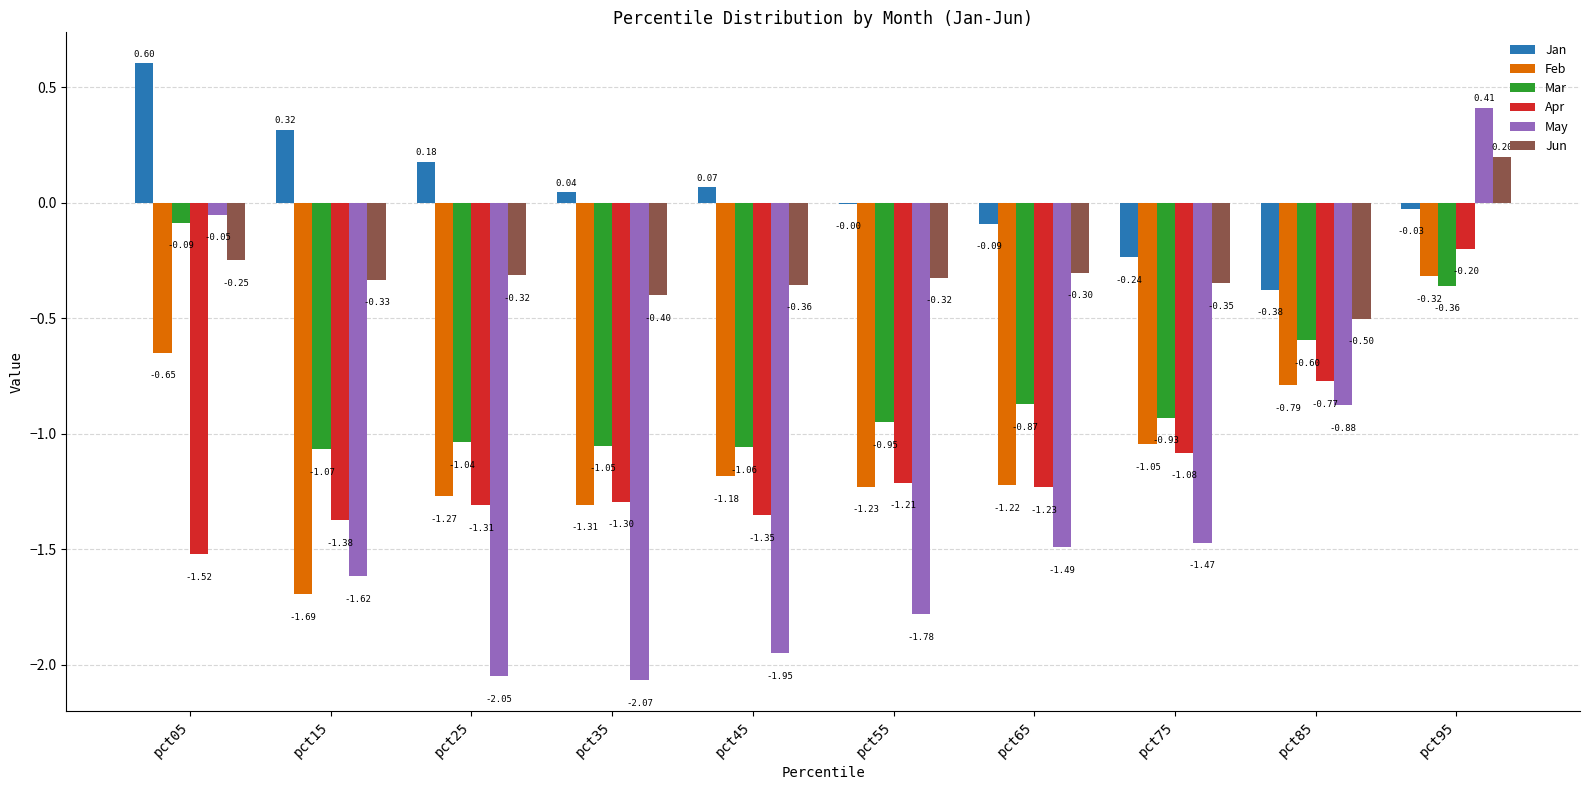

The Jan series shows 0.5 at pct15. True or false?

False